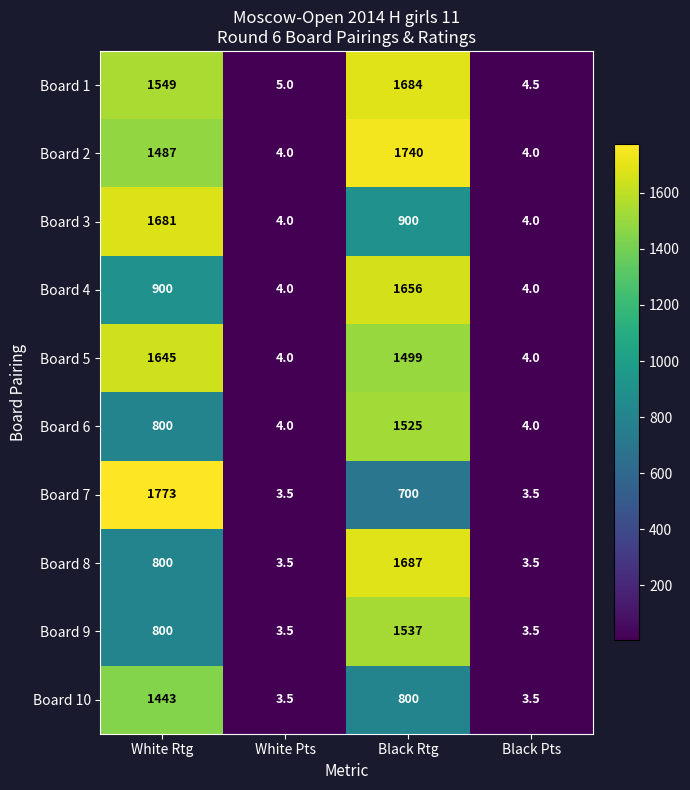

Count the Board 3 values in the range 4 to 1681.

4